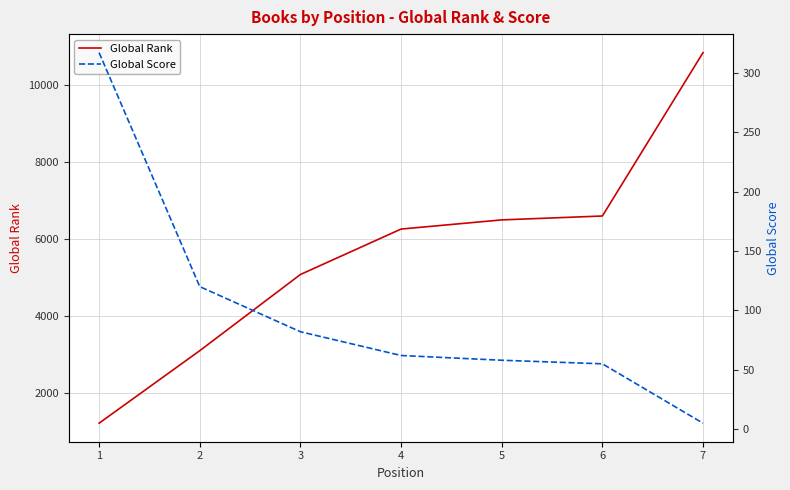

What is the difference between the Global Score values at 3 and 2?

38